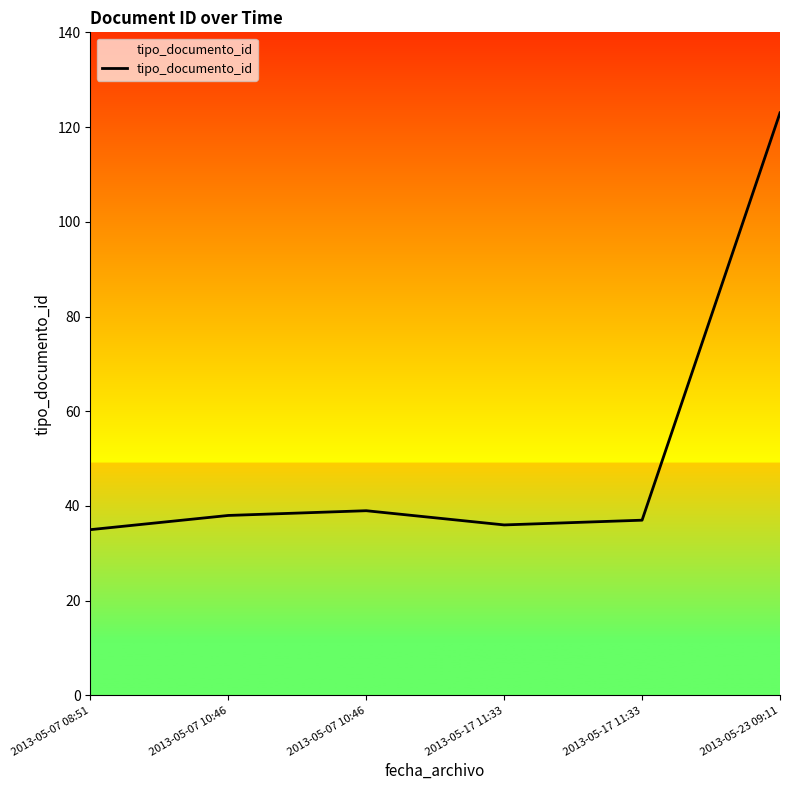

True or false: there are more than 1 points higher than both neighbors.

False